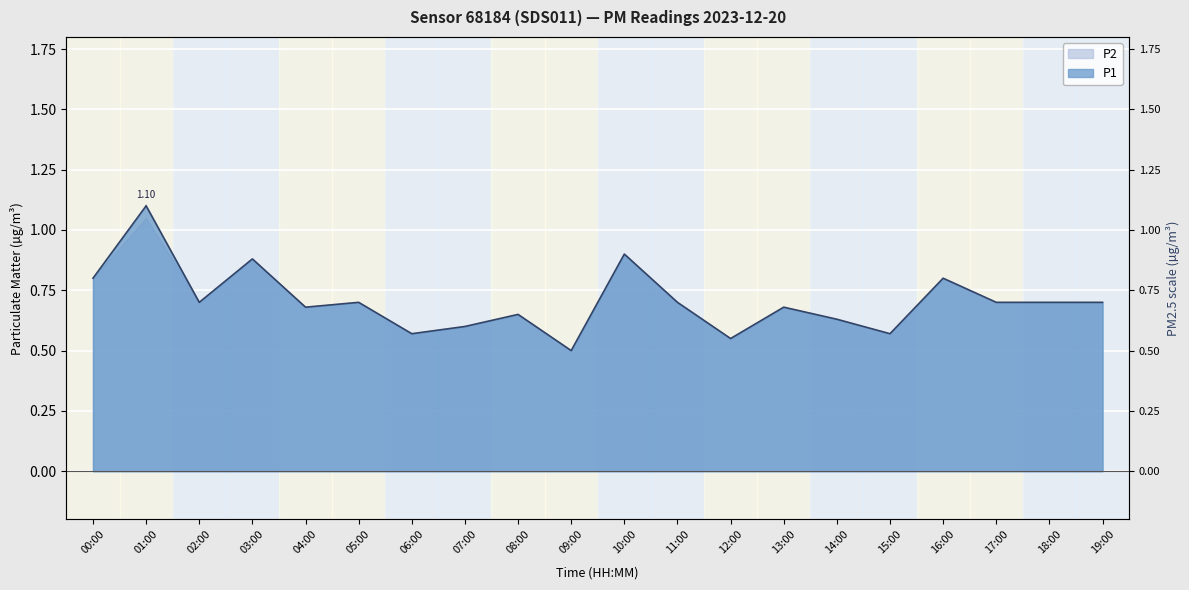

Reading left to right, extract all data points from this chart.

0.8	1.1	0.7	0.9	0.7	0.7	0.6	0.6	0.7	0.5	0.9	0.7	0.6	0.7	0.6	0.6	0.8	0.7	0.7	0.7